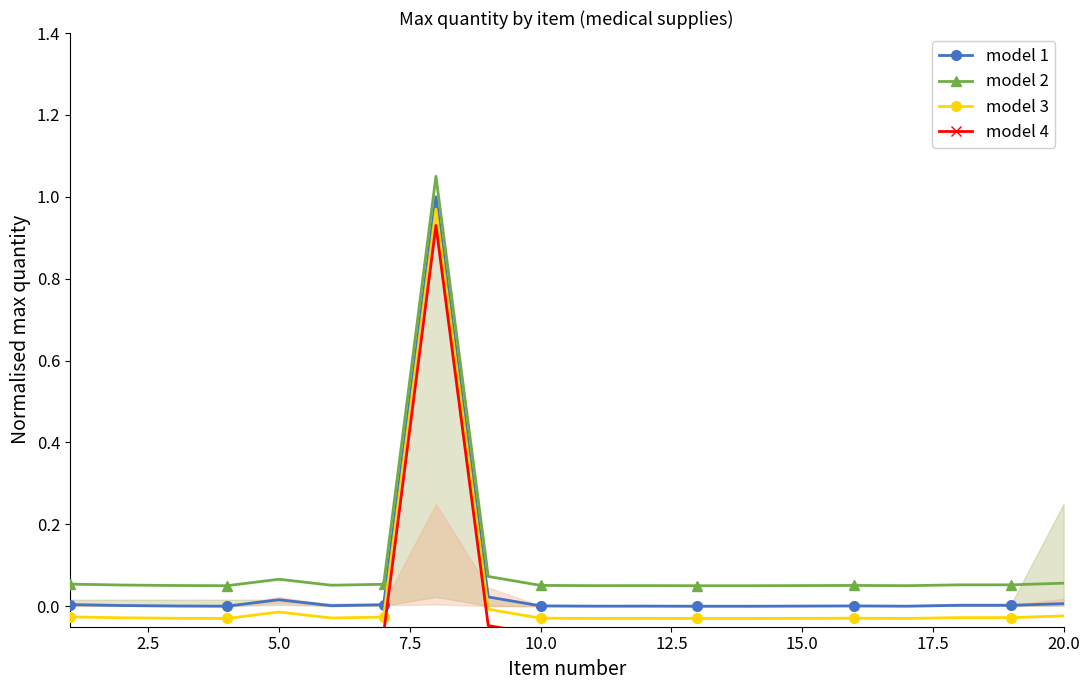

What is the sum of all model 2 values?

2.1